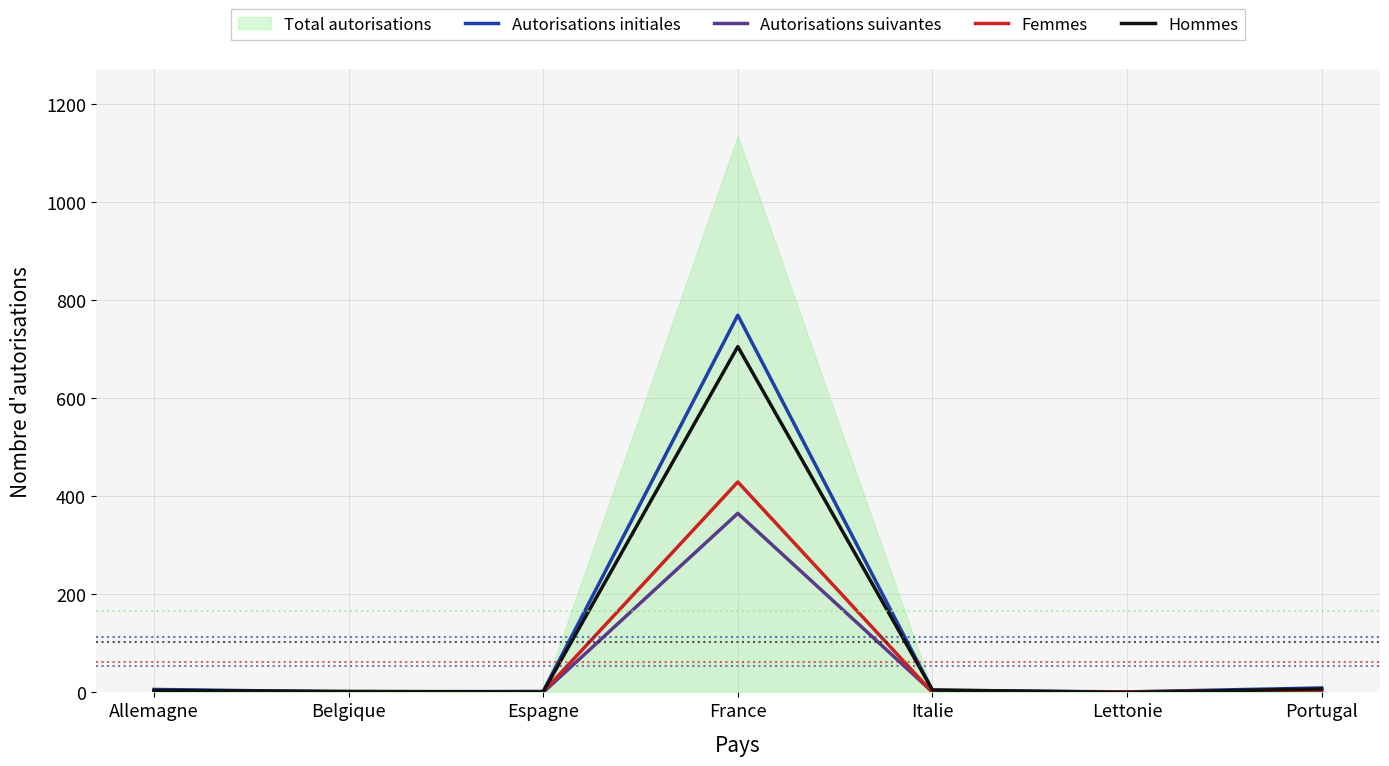

Which series changed the most between Allemagne and Italie?

Femmes